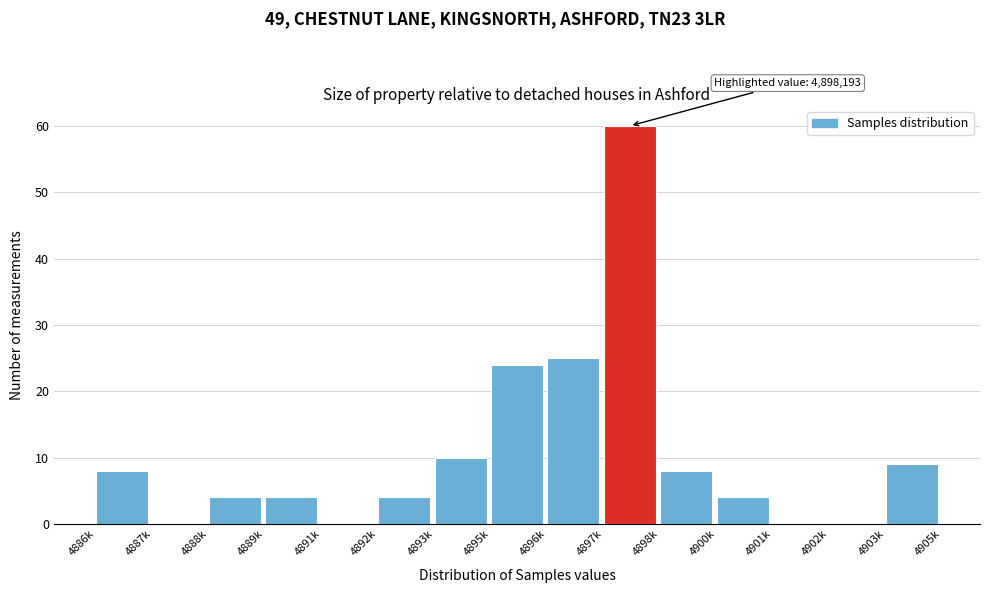

Reading right to left, extract all data points from this chart.

4903k=9	4902k=0	4901k=0	4900k=4	4898k=8	4897k=60	4896k=25	4895k=24	4893k=10	4892k=4	4891k=0	4889k=4	4888k=4	4887k=0	4886k=8